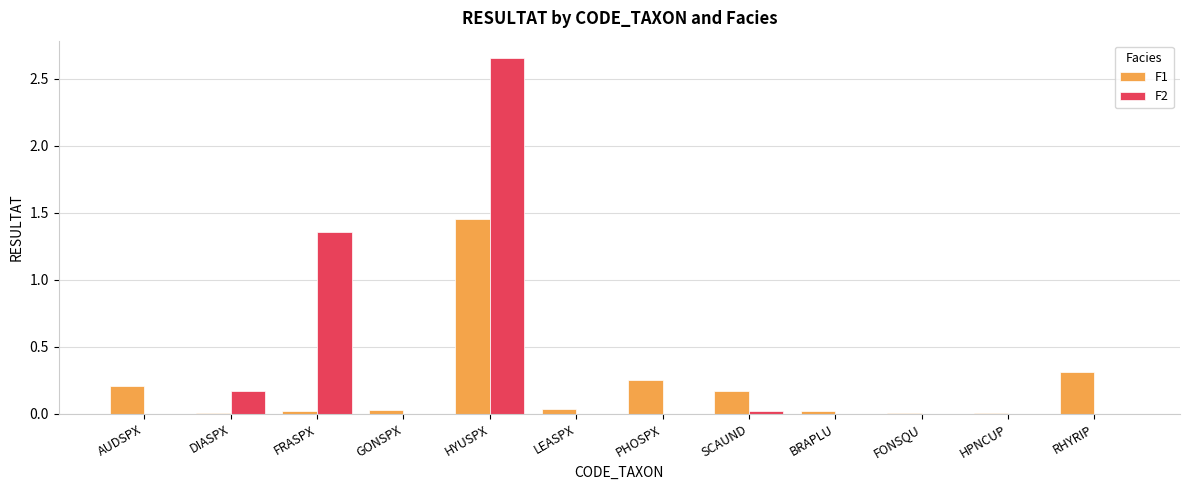

The F2 series shows 0.0 at AUDSPX. True or false?

True